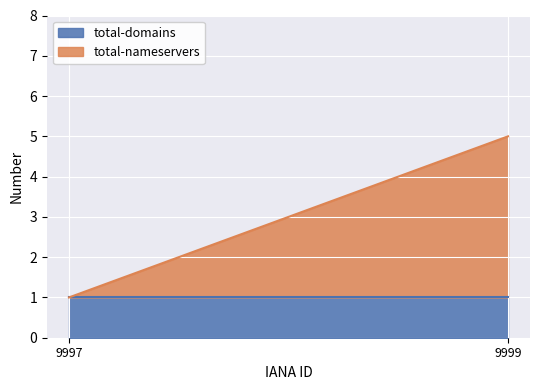

The value of total-nameservers at 9997 is 0. True or false?

True